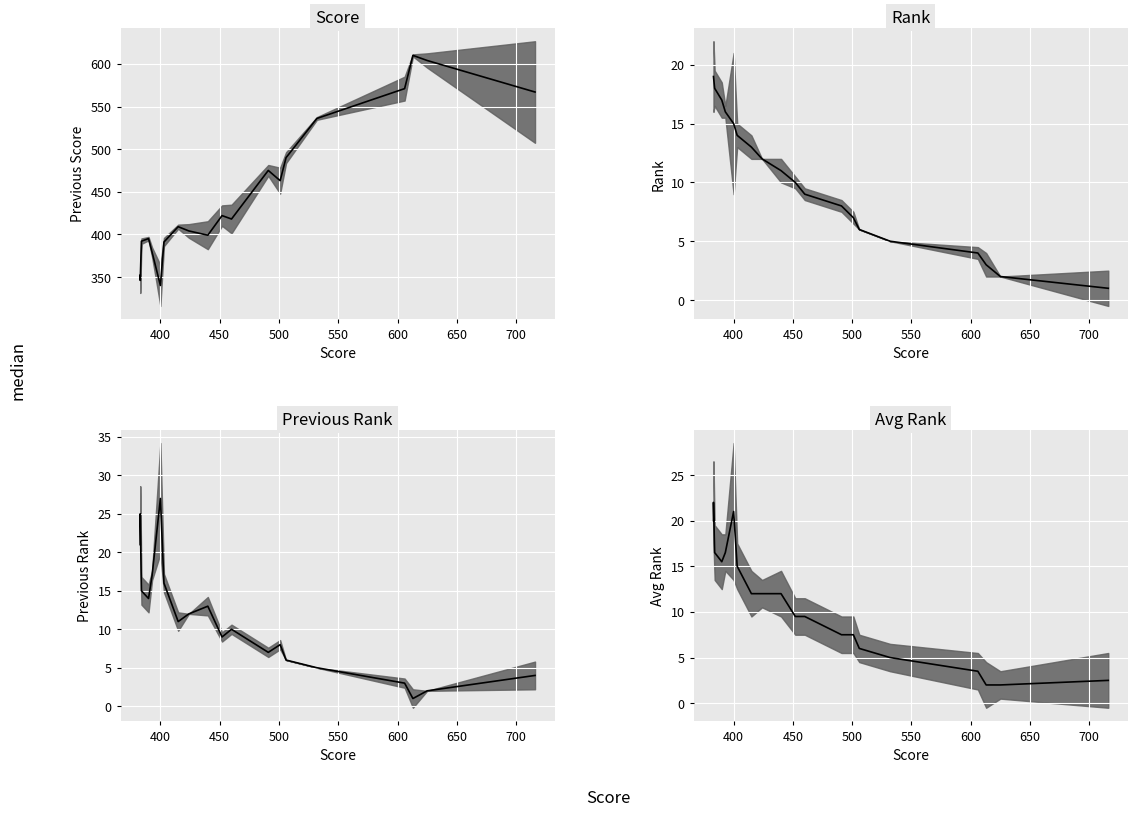

Count the number of values greater than 12.

7